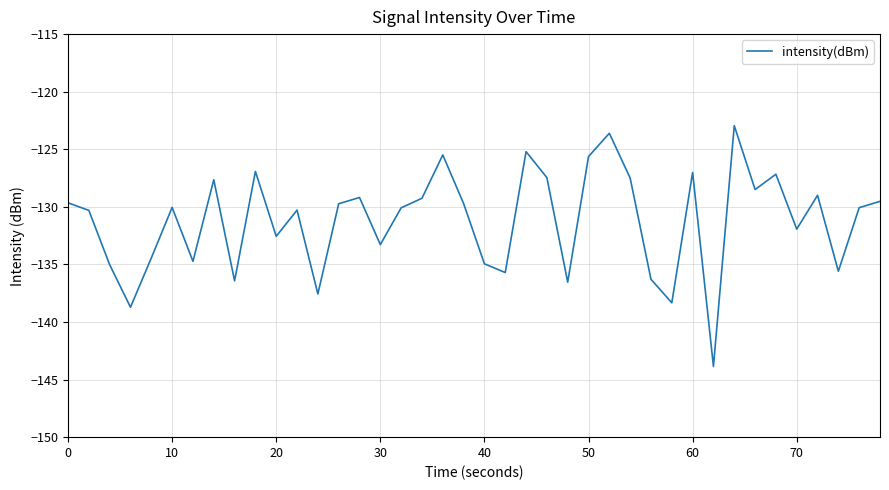

What is the minimum value shown in the chart?

-143.9